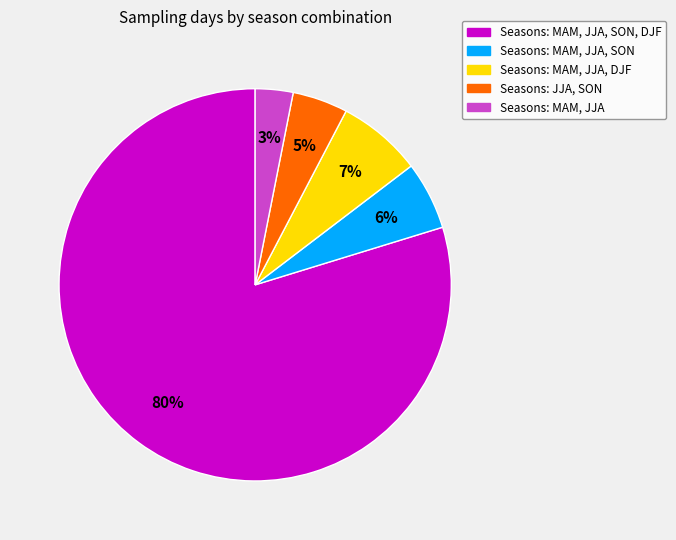

Does any single category account for the majority?

Yes